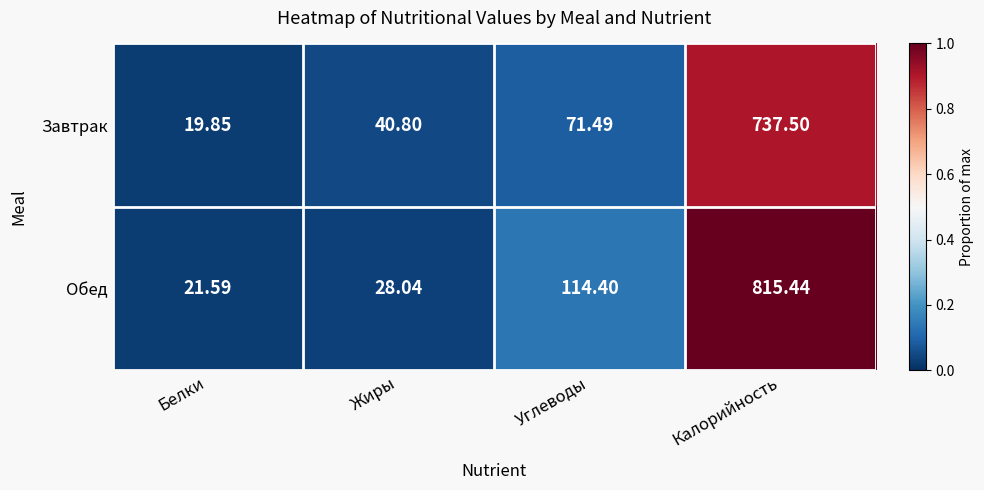

At which label does Обед first exceed 114?

Углеводы